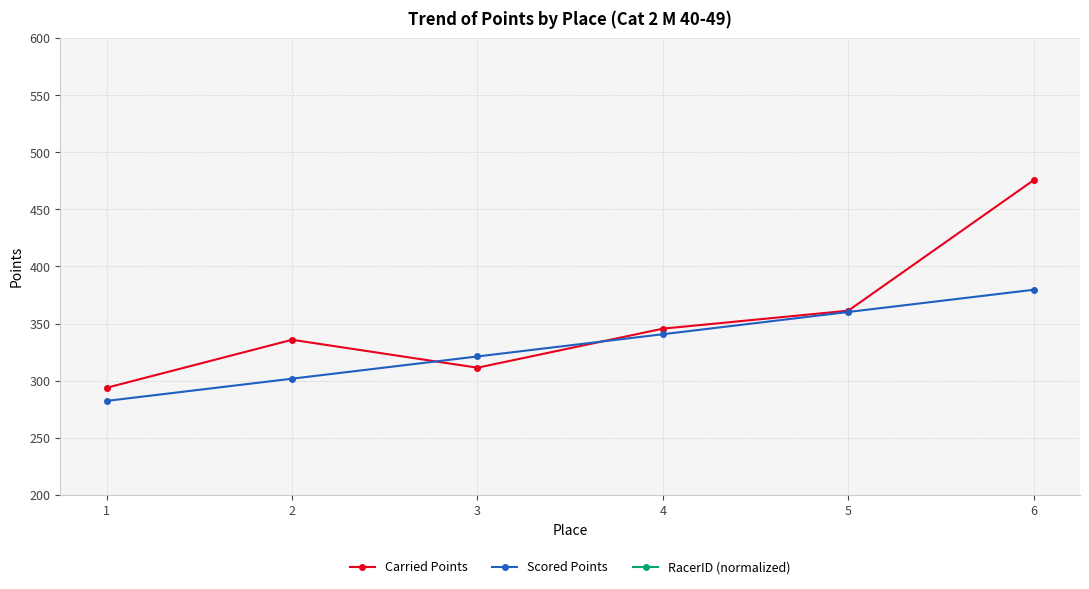

Reading left to right, transcribe all the data shown in this chart.

Carried Points: 293.8	335.8	311.4	345.5	361.3	475.6
Scored Points: 282.3	301.8	321.2	340.7	360.1	379.6
RacerID (normalized): 402914.0	526538.0	473709.0	515563.0	486713.0	497970.0